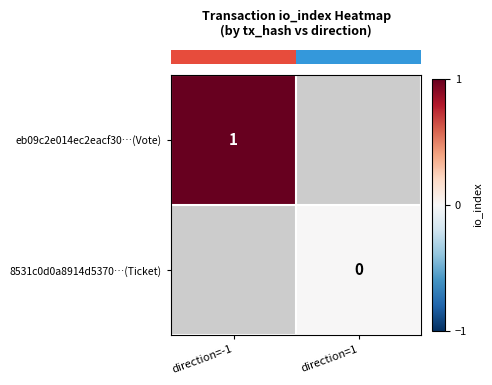

Which category has the highest value across all series?

direction=-1